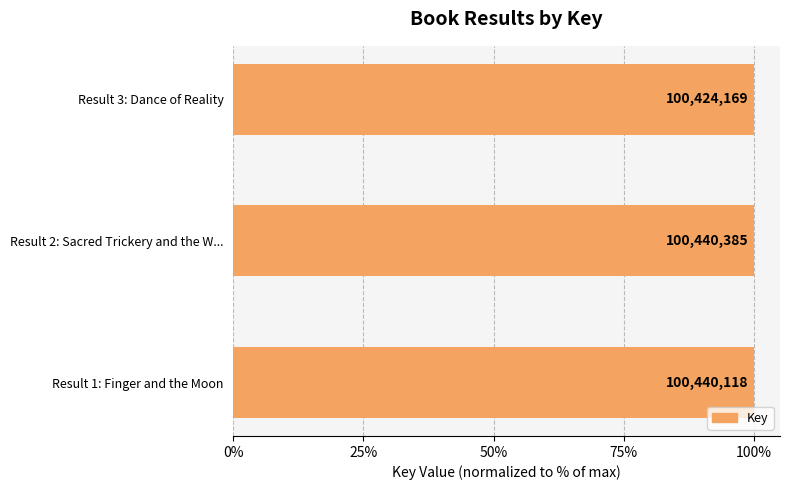

What is the average value?

100.0